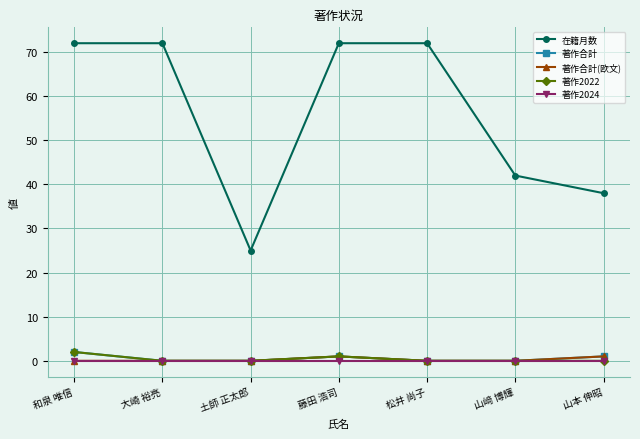

How many series are shown in this chart?

5